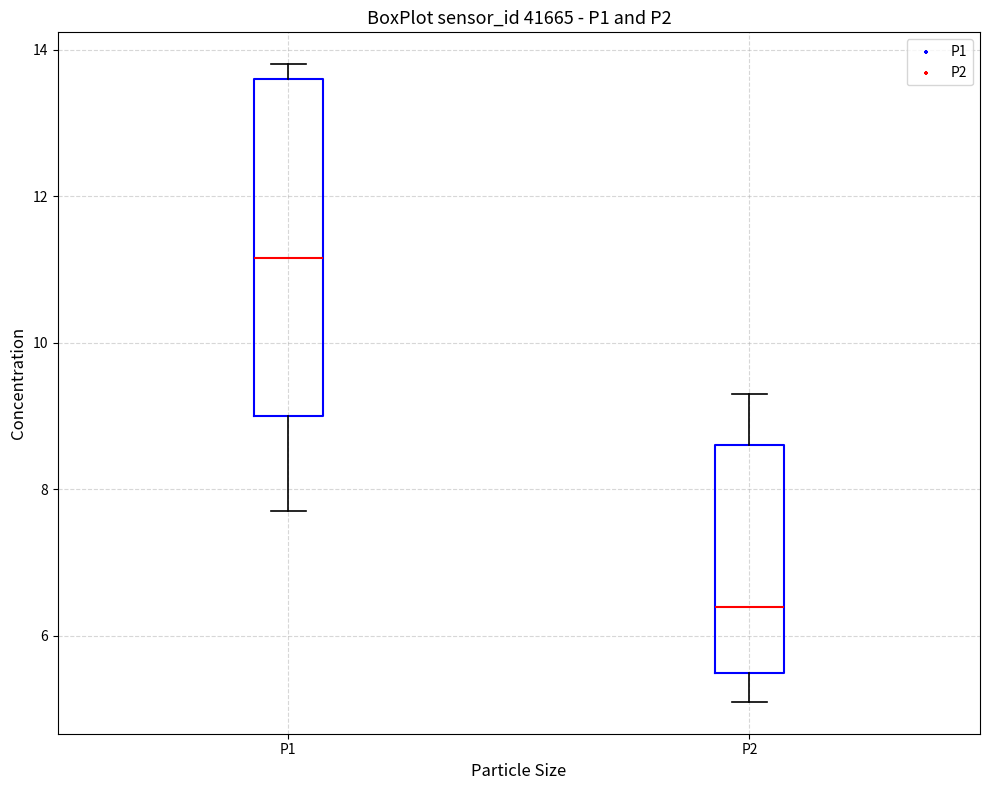

Reading left to right, read every box against the y-axis: the position of its median line, the range the box covers, and the ends of its whiskers. The values are not printed on the chart, so give them approximately, as read against the axis.

P1: median 11.2, box 9.0 to 13.6, whiskers 7.8 to 13.8
P2: median 6.4, box 5.6 to 8.6, whiskers 5.2 to 9.4